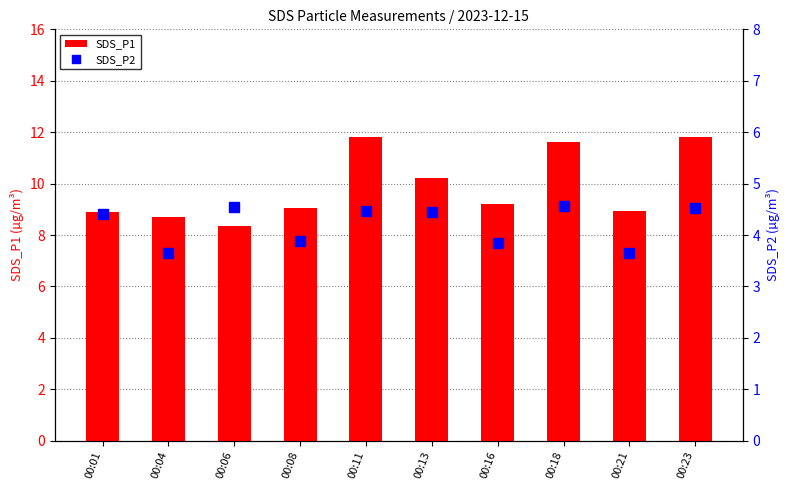

Are the bars horizontal?

No